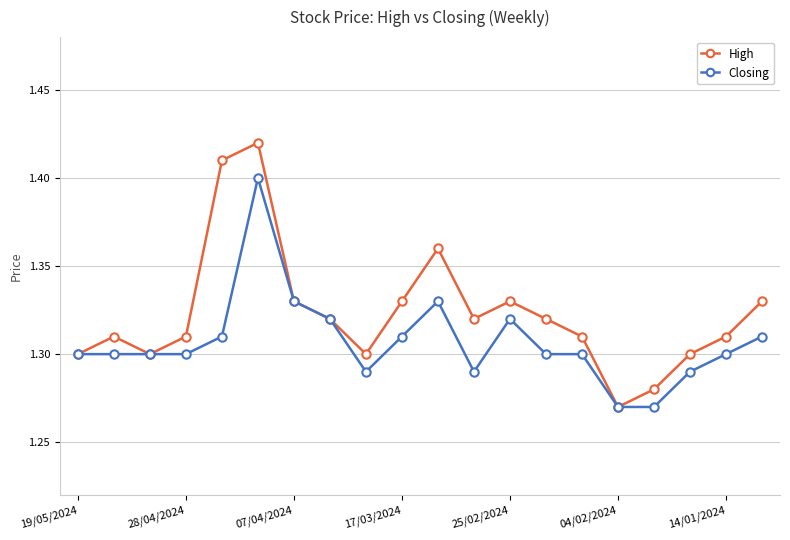

Which series has the widest spread of values?

High